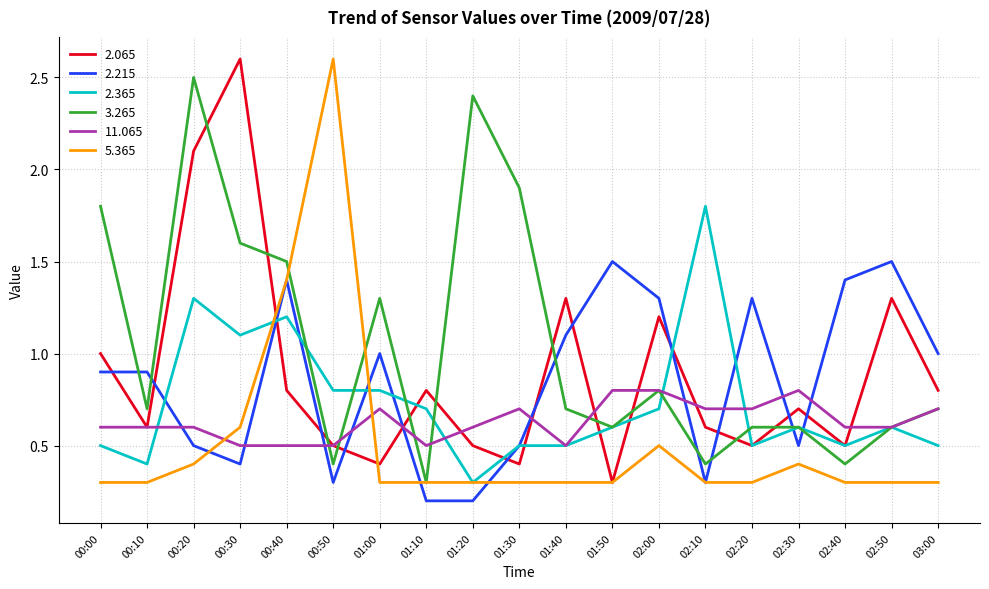

The 11.065 series shows 0.5 at 00:50. True or false?

True